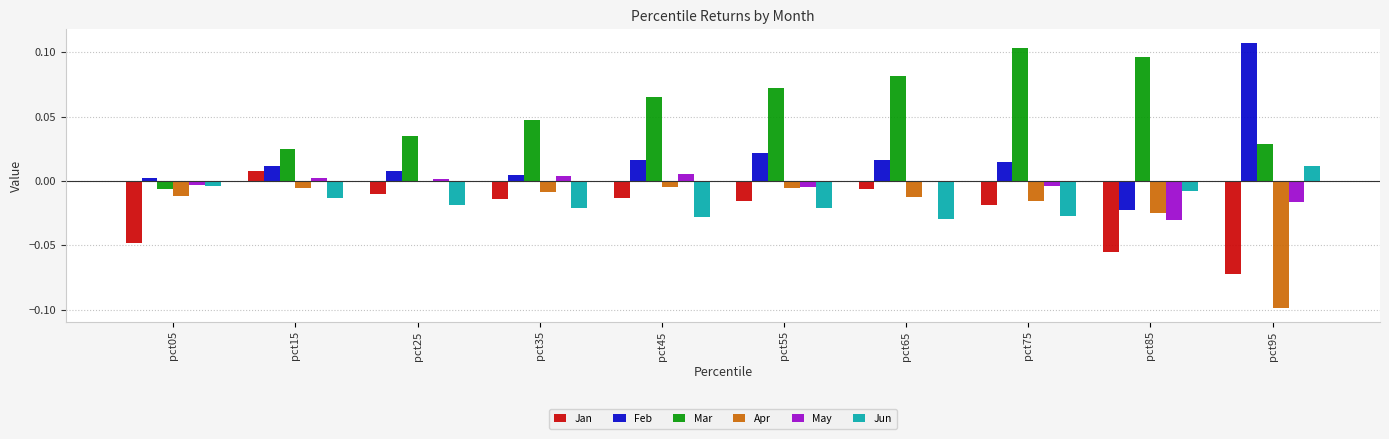

Is it true that Apr equals -0.0 at pct65?

True